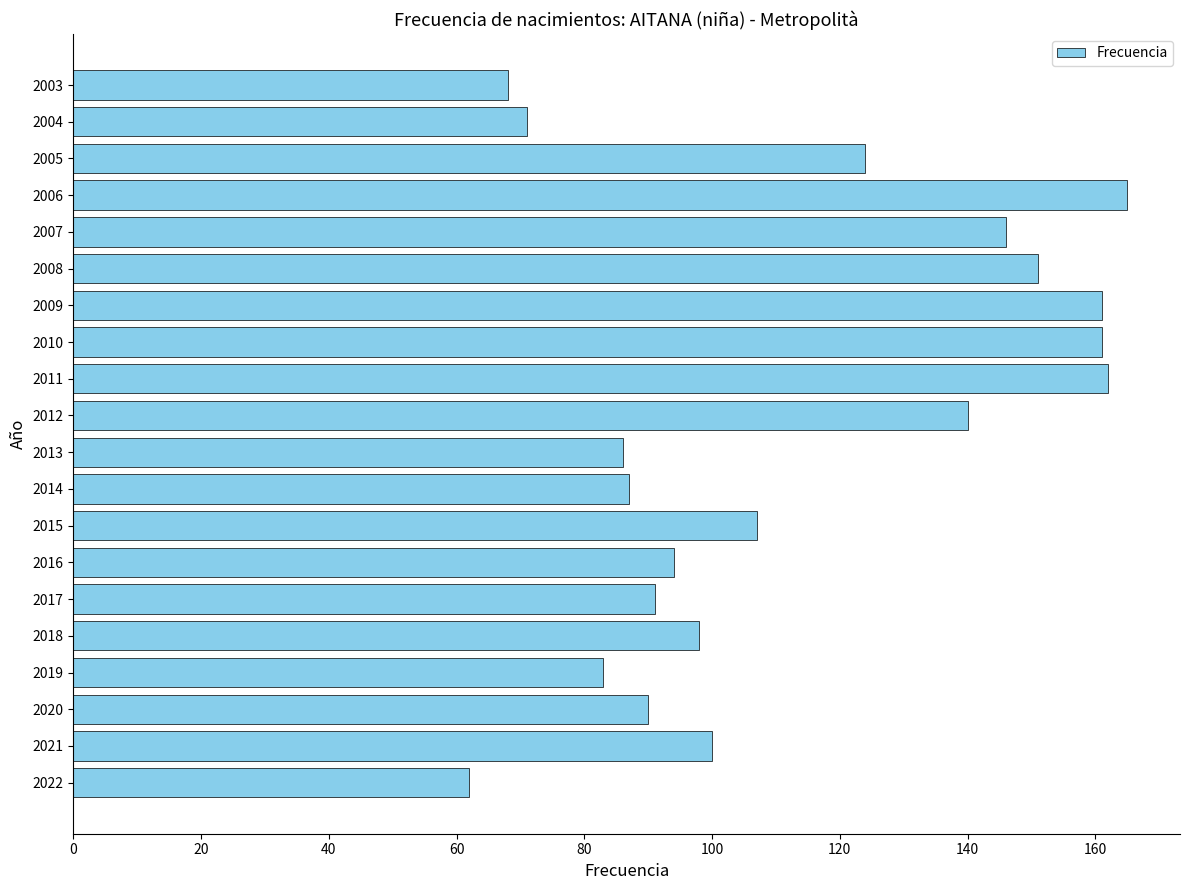

What value does the data have at 2020?

90